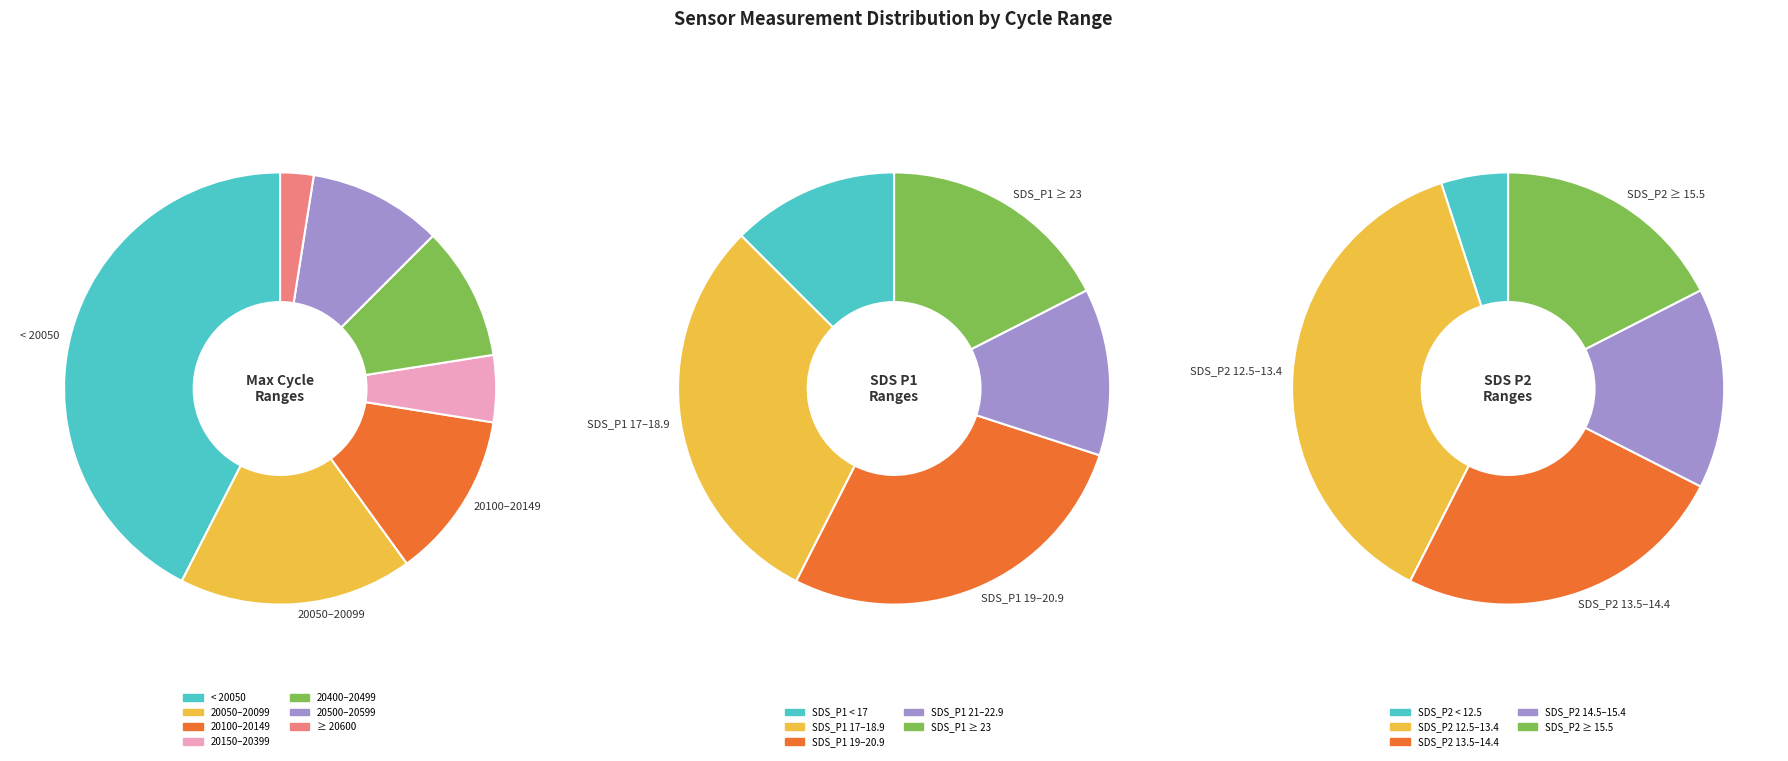

The 20 slice represents 10% of the pie. True or false?

False